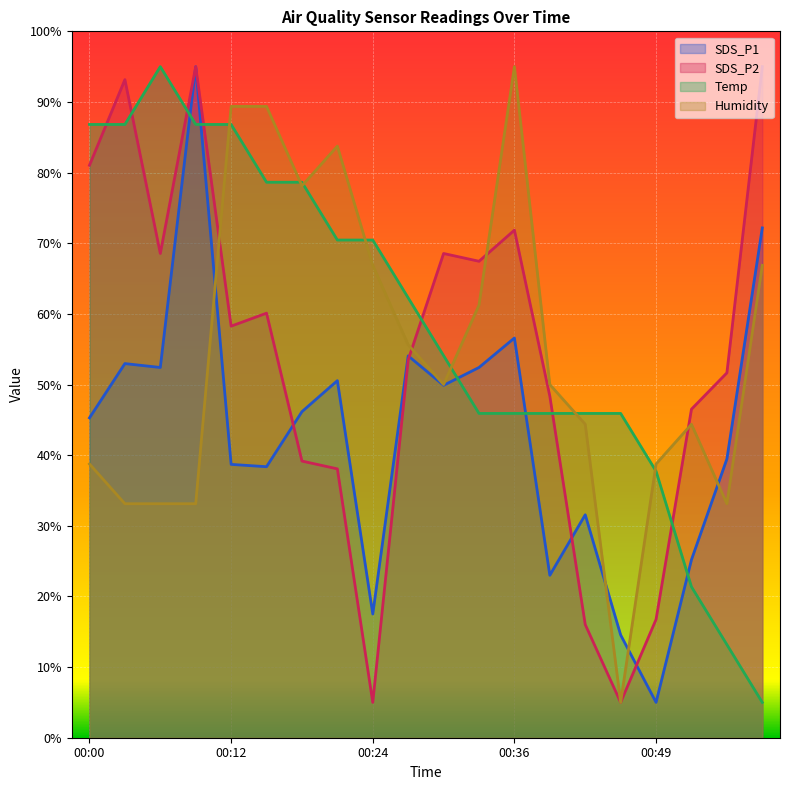

At how many categories does at least one series exceed 72?

10